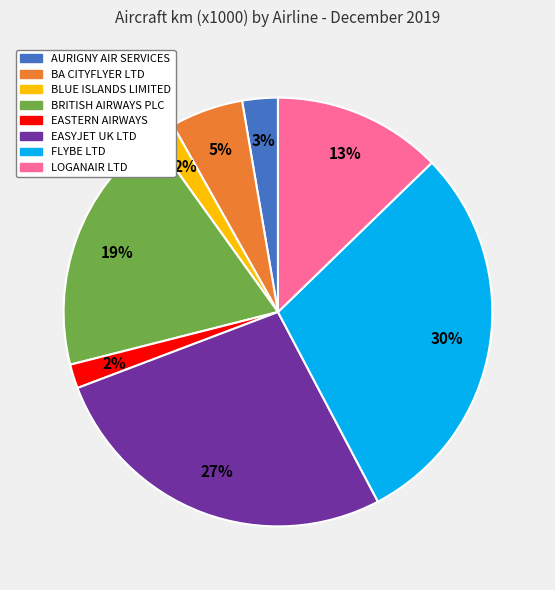

Which slice is the largest?

FLYBE LTD